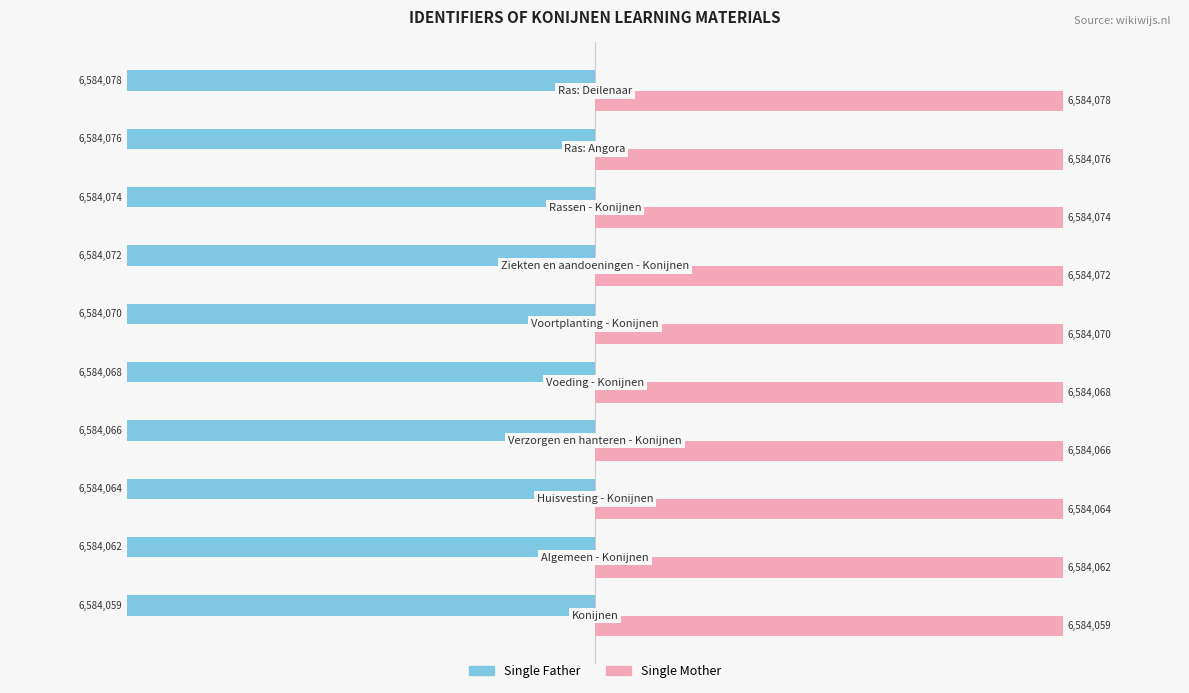

Which series has the widest spread of values?

Single Father